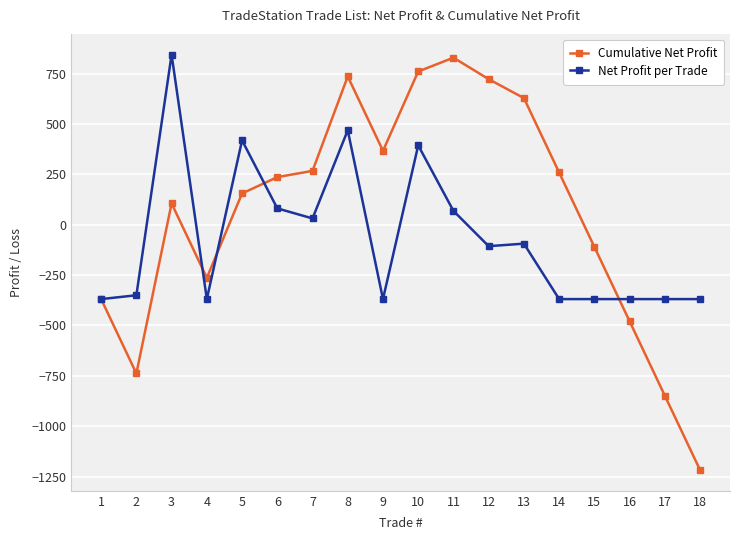

At which label does Cumulative Net Profit reach its peak?

11